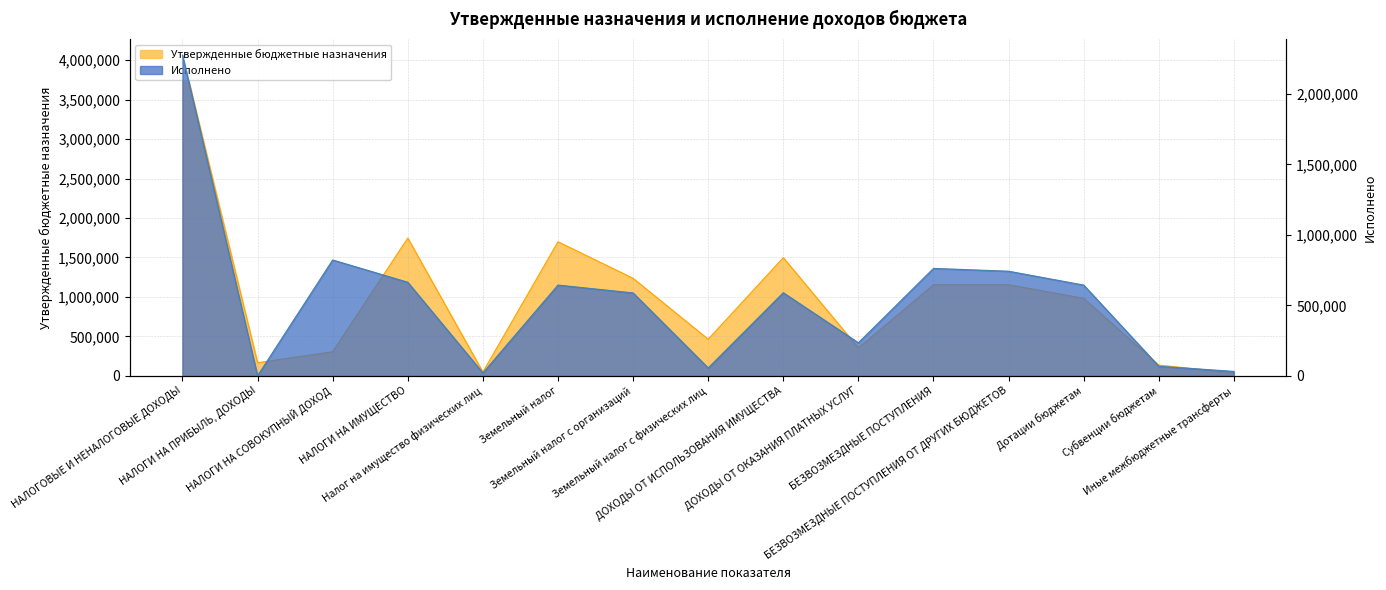

Rank the series by their maximum value, from lowest to highest.

Исполнено, Утвержденные бюджетные назначения